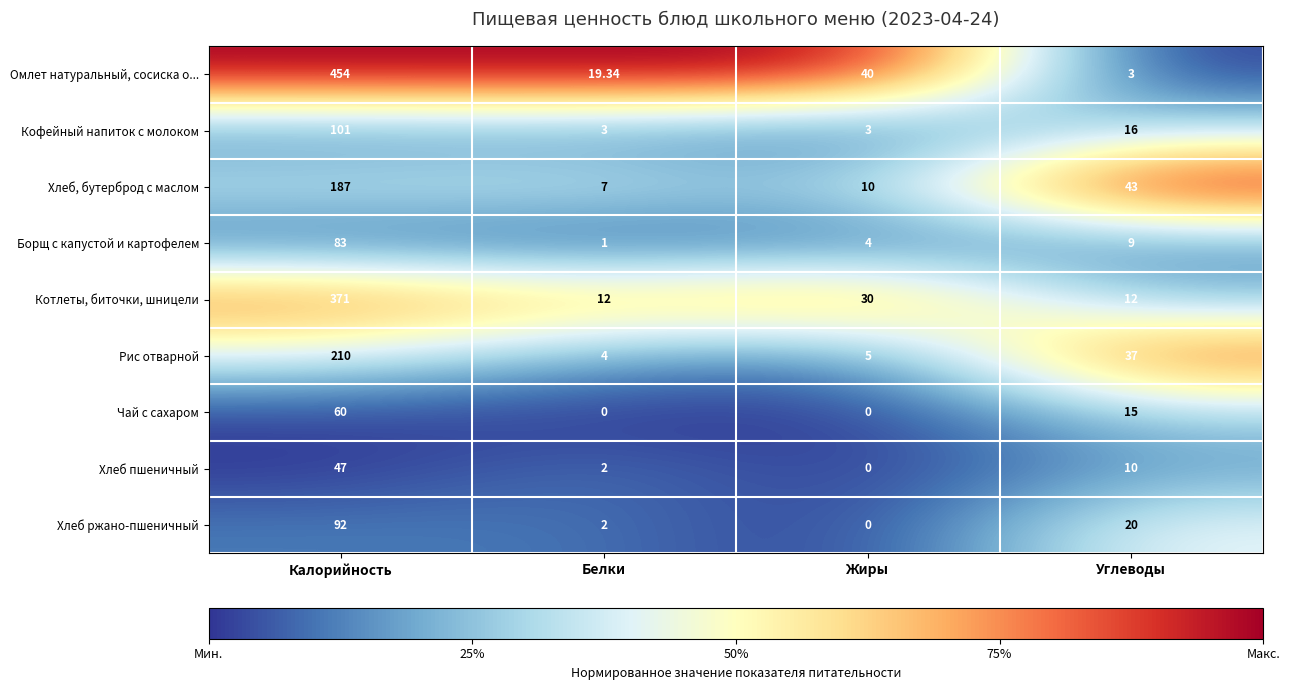

Rank the categories by Рис отварной value from highest to lowest.

Калорийность, Углеводы, Жиры, Белки